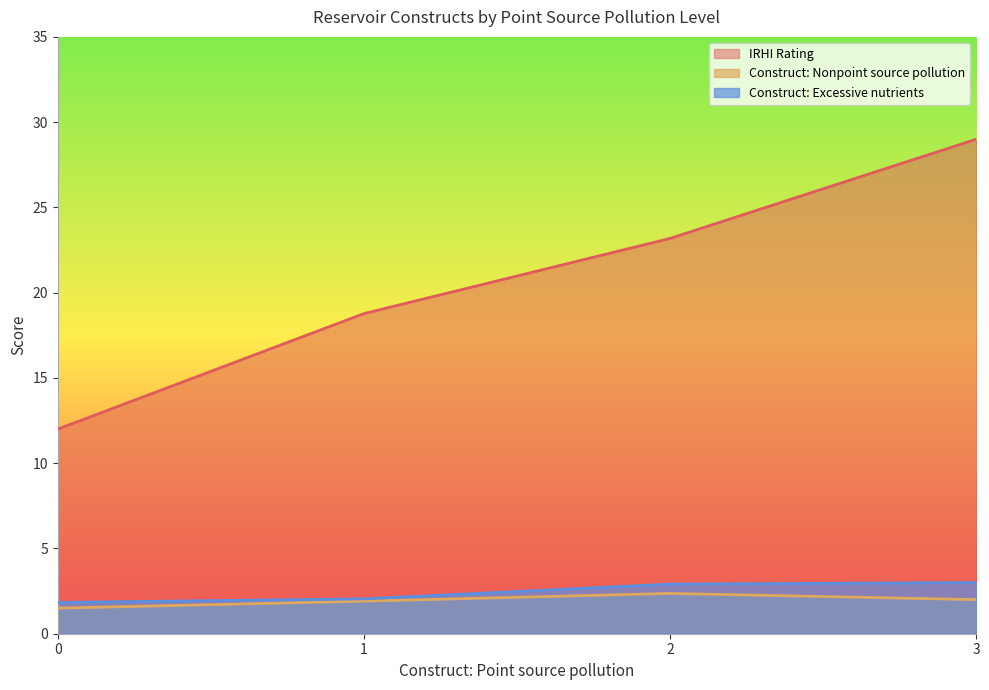

What is the spread (max minus min) of values at 1?

16.9